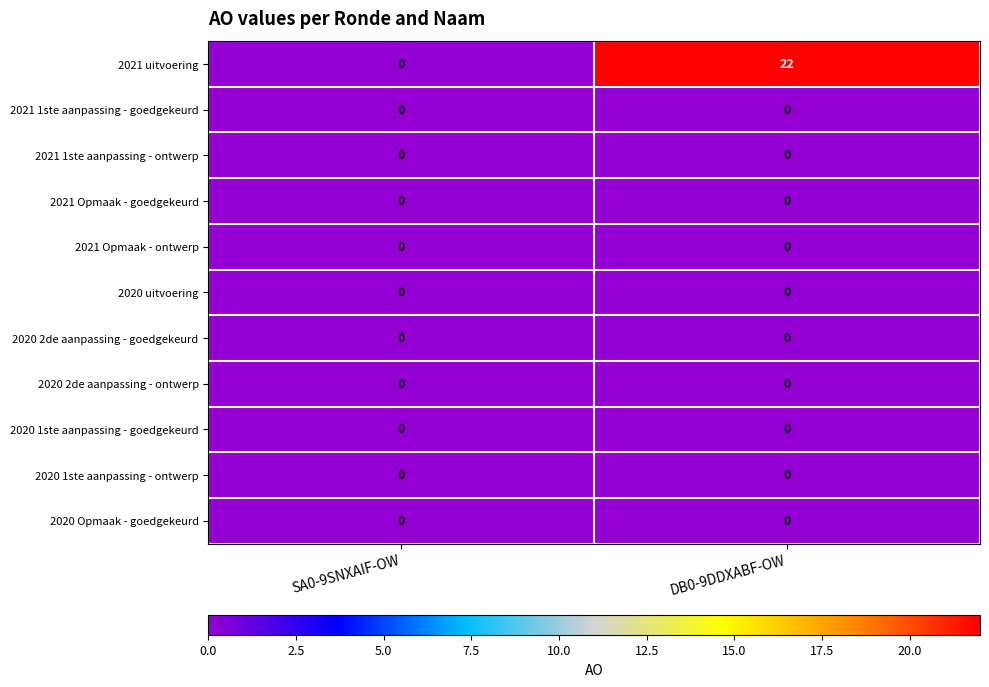

Reading left to right, list all the values displayed in this chart.

2021 uitvoering: 0	22
2021 1ste aanpassing - goedgekeurd: 0	0
2021 1ste aanpassing - ontwerp: 0	0
2021 Opmaak - goedgekeurd: 0	0
2021 Opmaak - ontwerp: 0	0
2020 uitvoering: 0	0
2020 2de aanpassing - goedgekeurd: 0	0
2020 2de aanpassing - ontwerp: 0	0
2020 1ste aanpassing - goedgekeurd: 0	0
2020 1ste aanpassing - ontwerp: 0	0
2020 Opmaak - goedgekeurd: 0	0